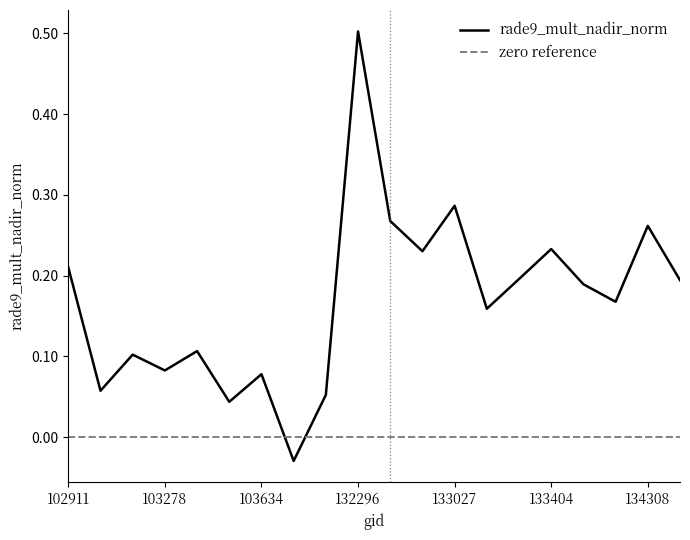

List the series in order of their peak value, lowest first.

zero reference, rade9_mult_nadir_norm